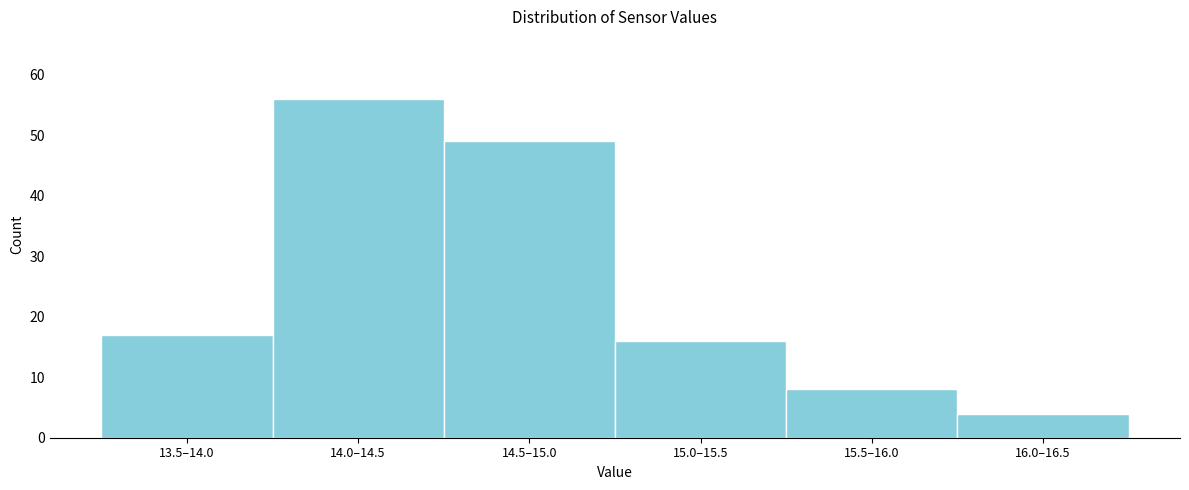

Reading left to right, what are all the values shown in this chart?

13.5–14.0=17	14.0–14.5=56	14.5–15.0=49	15.0–15.5=16	15.5–16.0=8	16.0–16.5=4